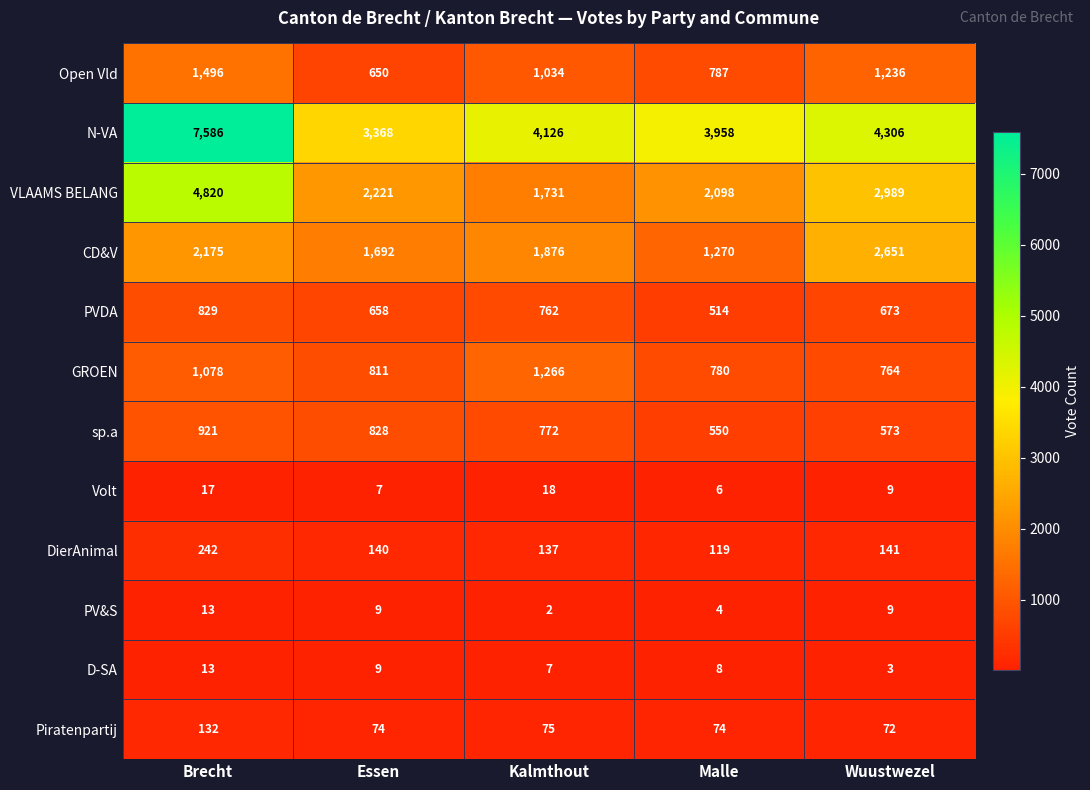

At which category does the chart reach its minimum across all series?

Kalmthout